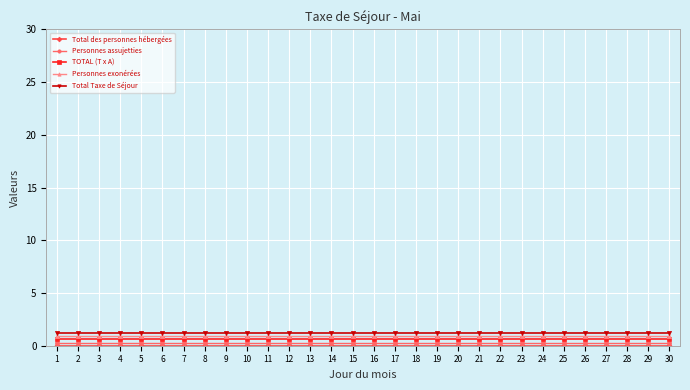

List the series in order of their peak value, highest first.

Total Taxe de Séjour, Personnes exonérées, TOTAL (T x A), Personnes assujetties, Total des personnes hébergées